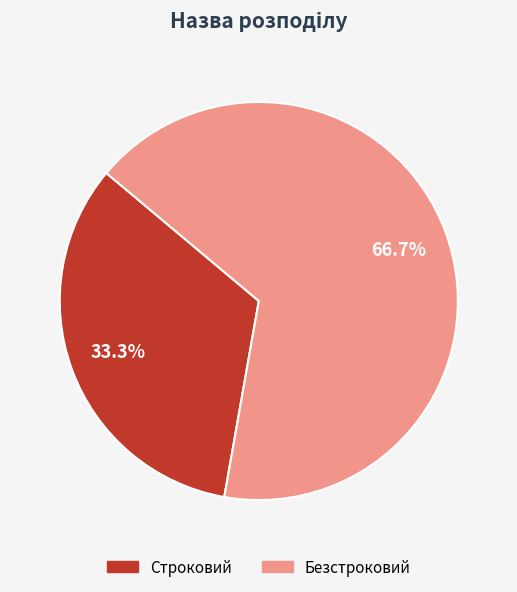

Between Безстроковий and Строковий, which is larger?

Безстроковий